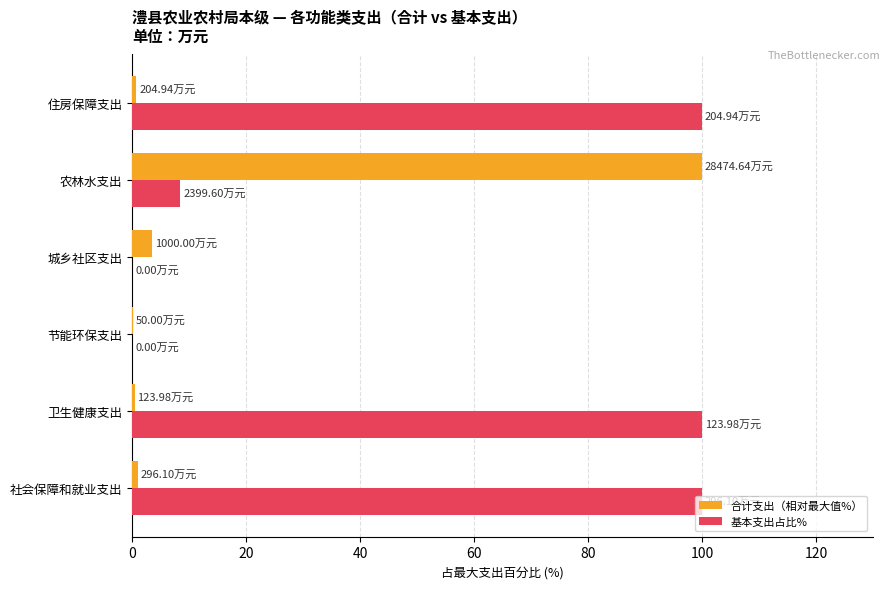

Between 城乡社区支出 and 住房保障支出, which series saw the biggest shift?

基本支出占比%